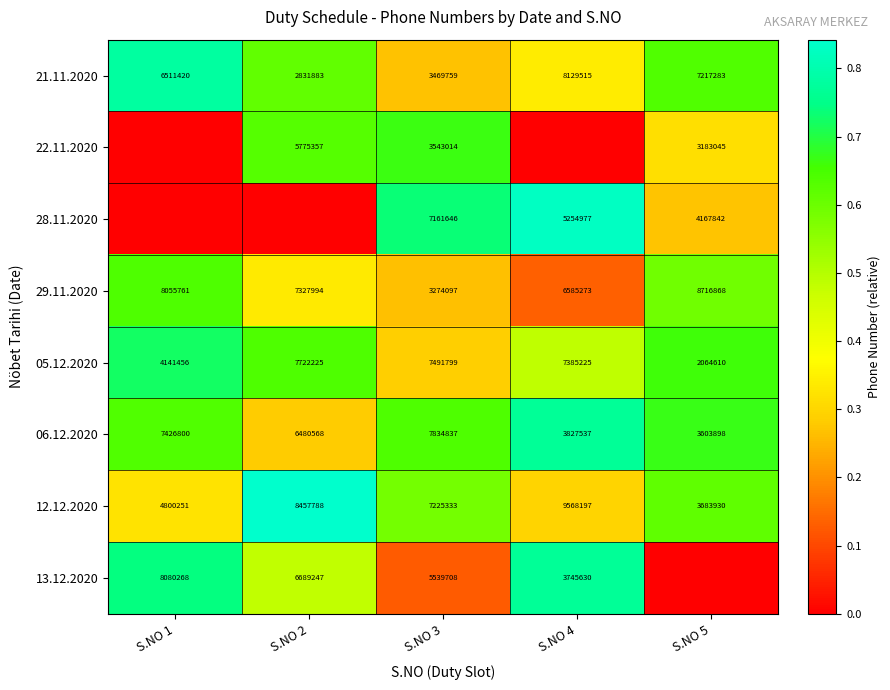

At S.NO 3, list the series in order from smallest to largest.

29.11.2020, 21.11.2020, 22.11.2020, 13.12.2020, 28.11.2020, 12.12.2020, 05.12.2020, 06.12.2020